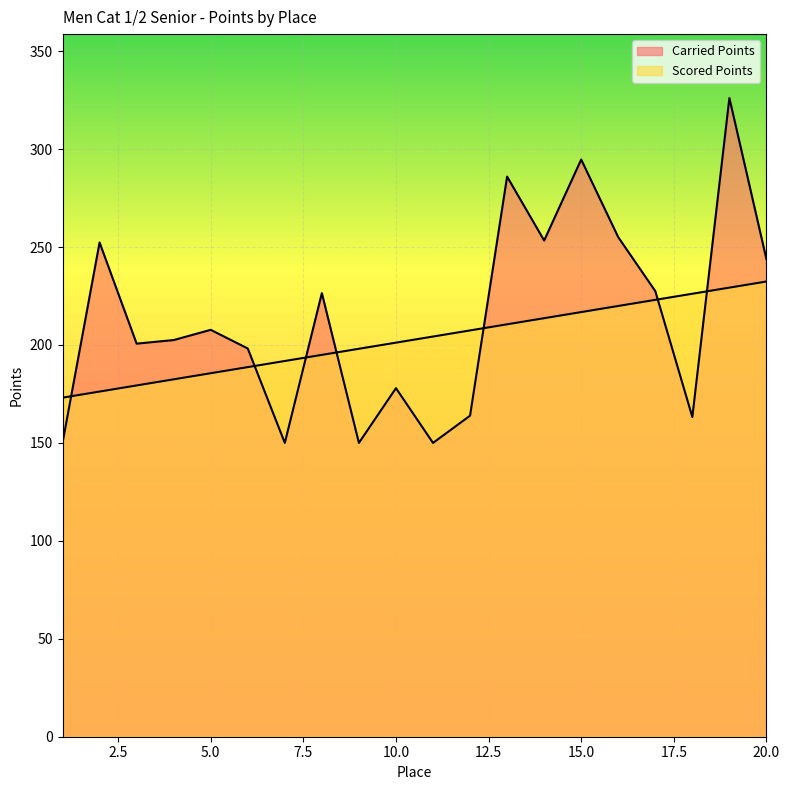

Read the Carried Points value at 17.

227.5